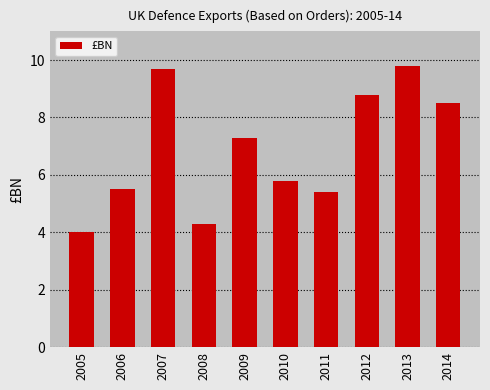

What is the change in value from 2008 to 2014?

+4.2